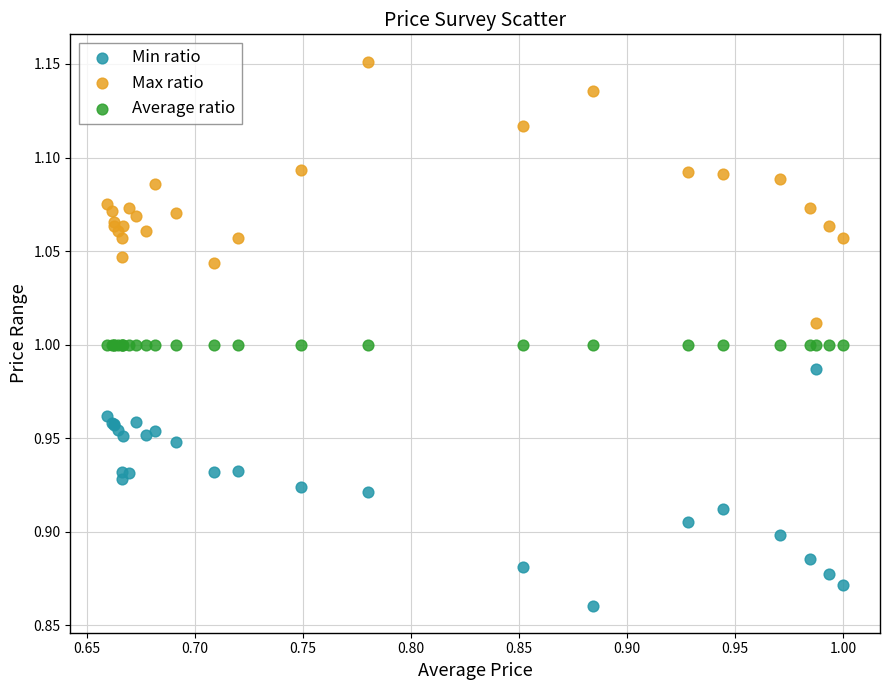

Which series contains the lowest Y value?

Min ratio